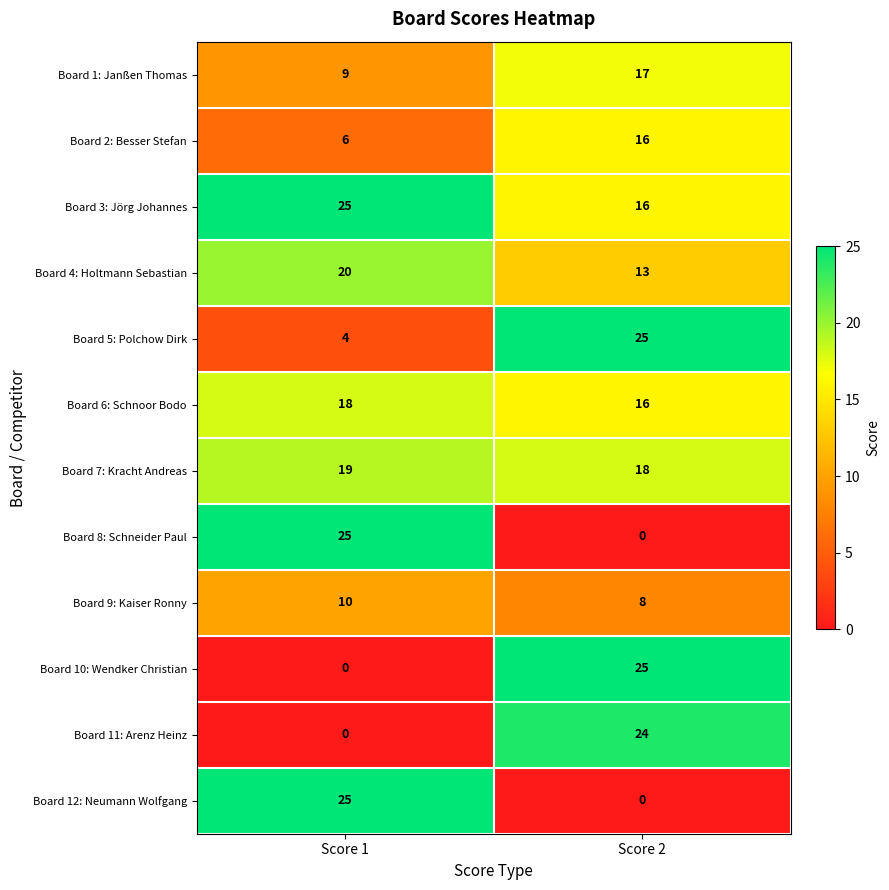

What is the greatest value displayed?

25